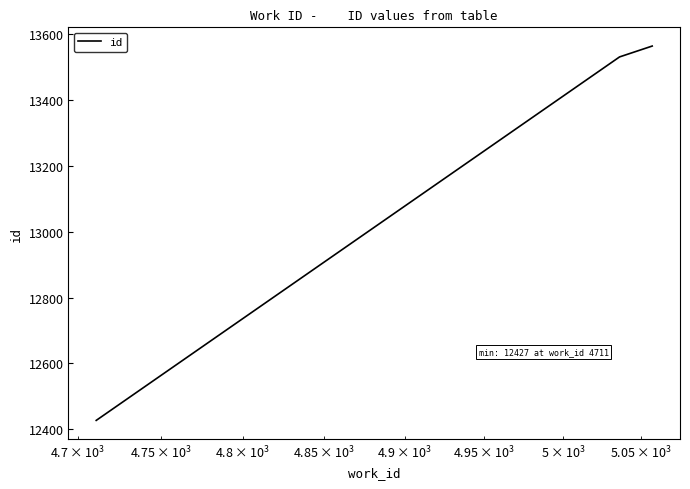

What is the sum of all values?

39522